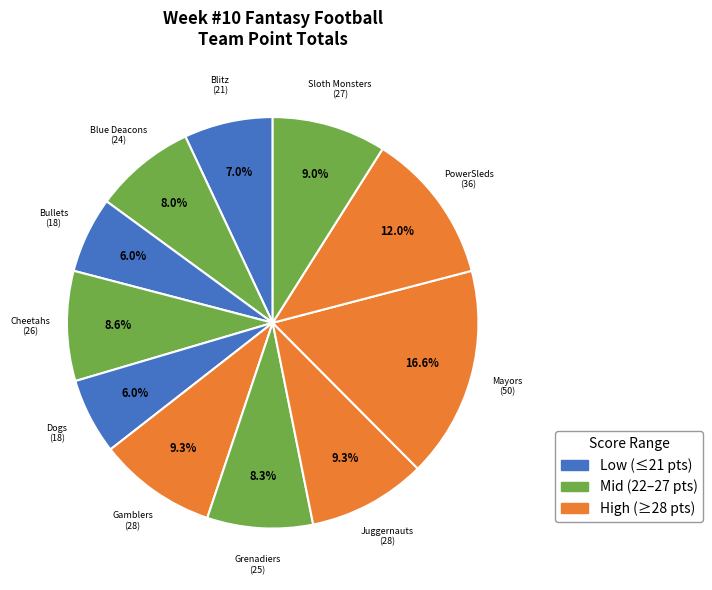

How many segments does this pie chart have?

11